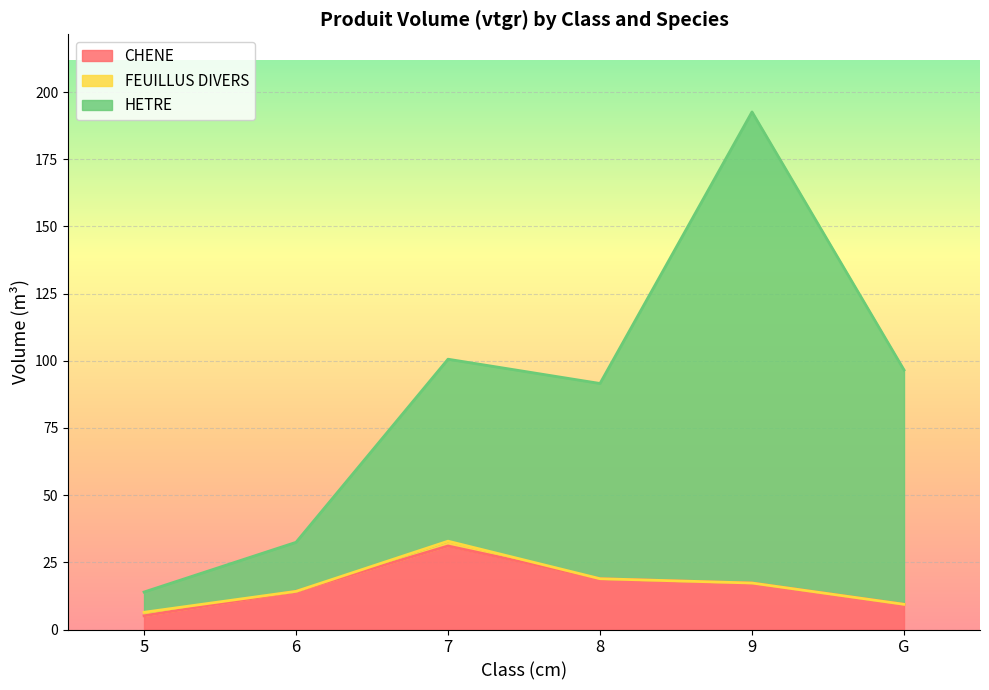

What is the difference between the CHENE values at 8 and 6?

4.7